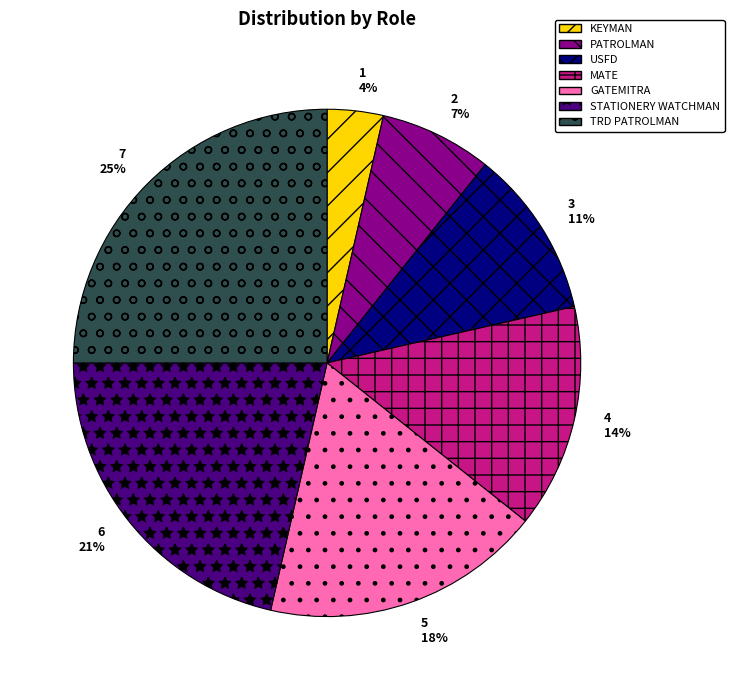

Which slice is the smallest?

KEYMAN